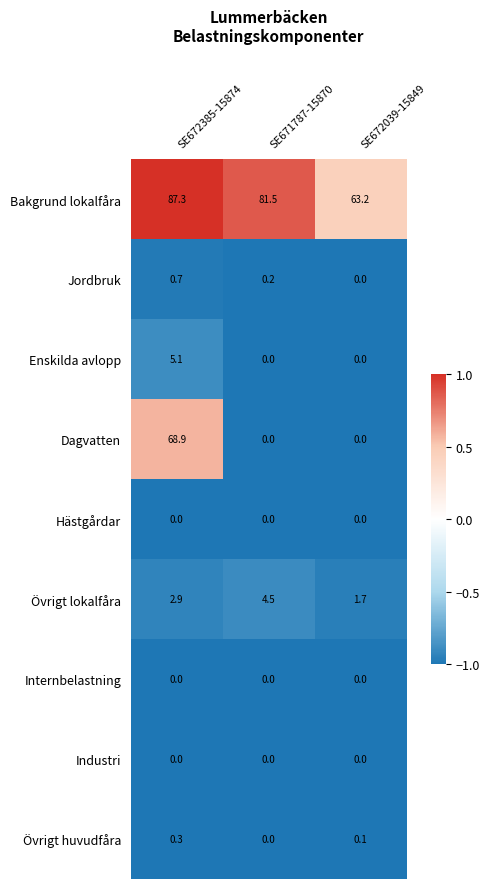

What is the total value across all series at SE672039-15849?

65.0